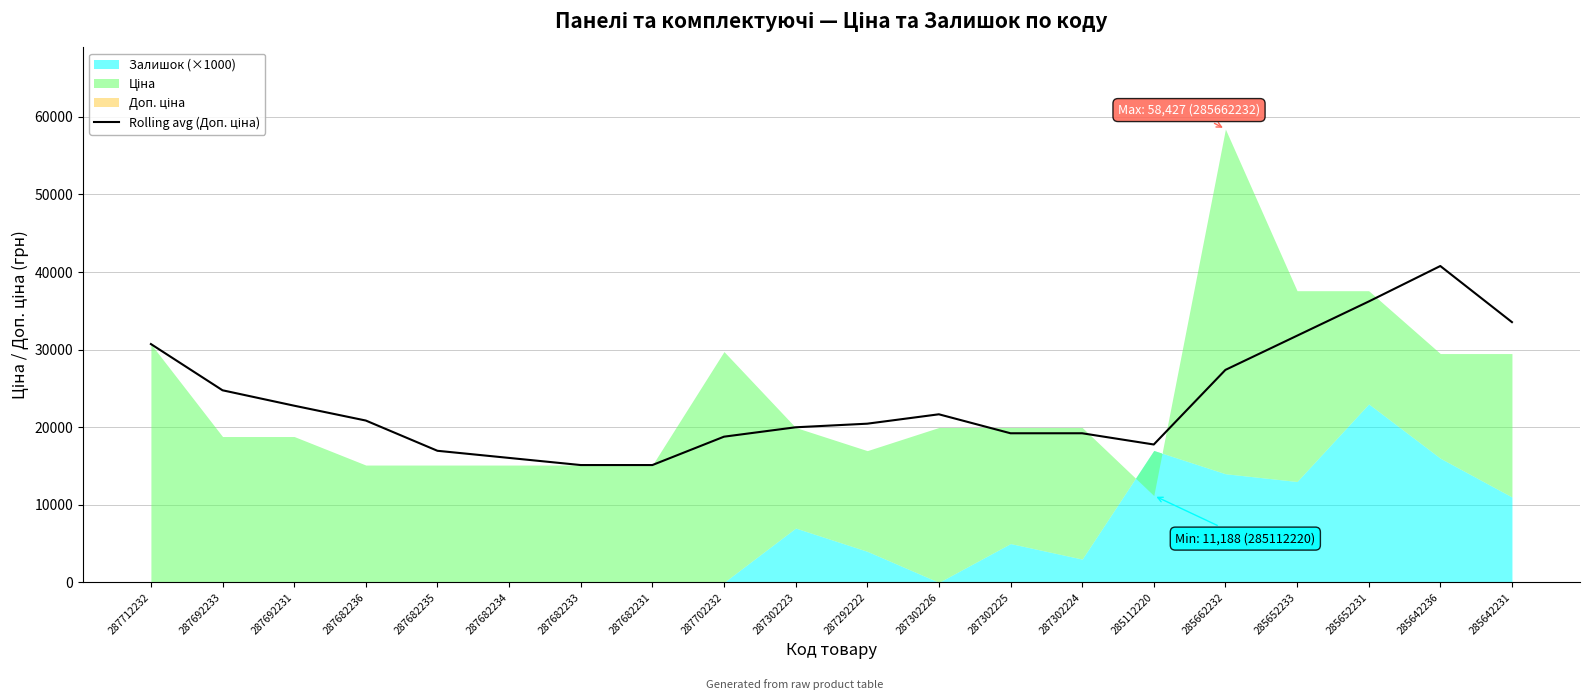

Where is the data nearest to the value 27948?

285662232